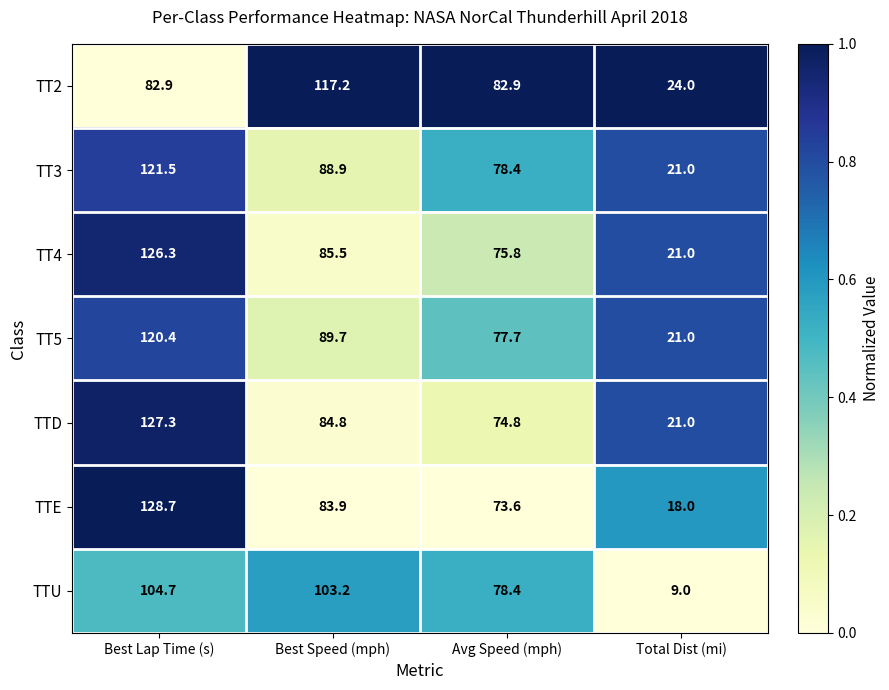

What is the total value across all series at Best Speed (mph)?

653.2